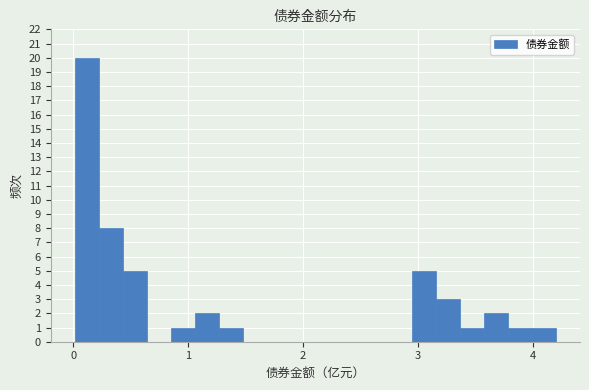

Around what value on the x-axis is the tallest bar? Give the approximate position of its centre, as read against the axis.

0.1